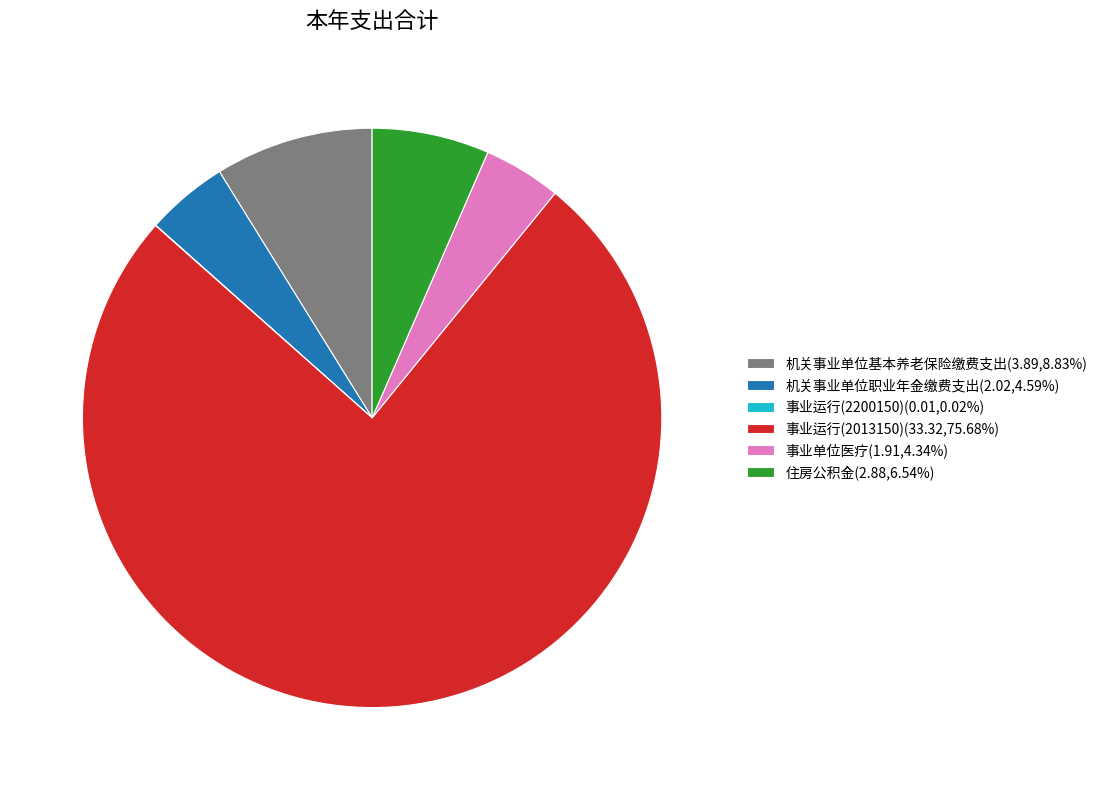

Does any single category account for the majority?

Yes